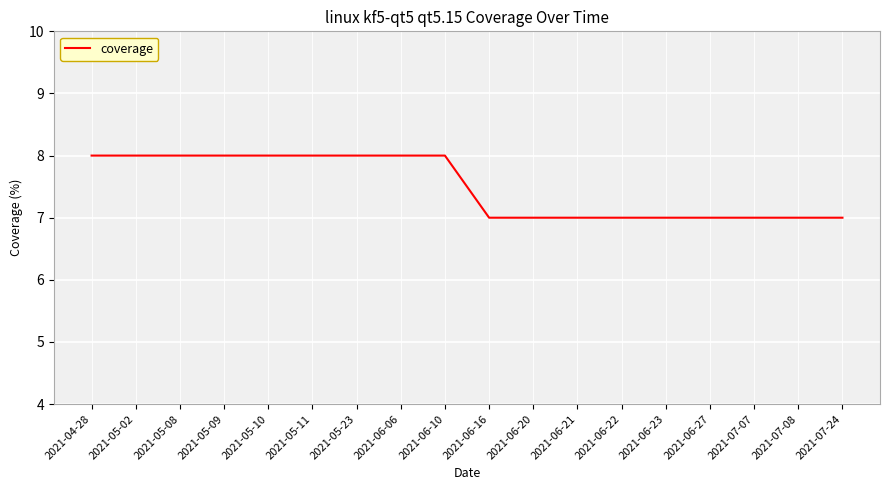

The value at 2021-06-06 is 4. True or false?

False